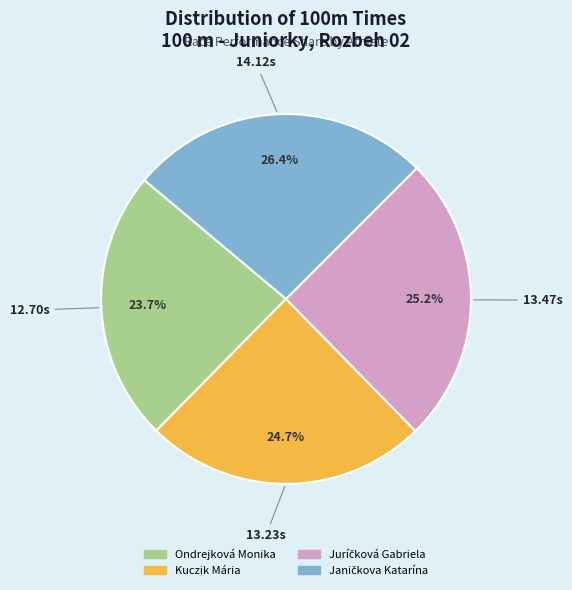

Is there a majority slice in this chart?

No